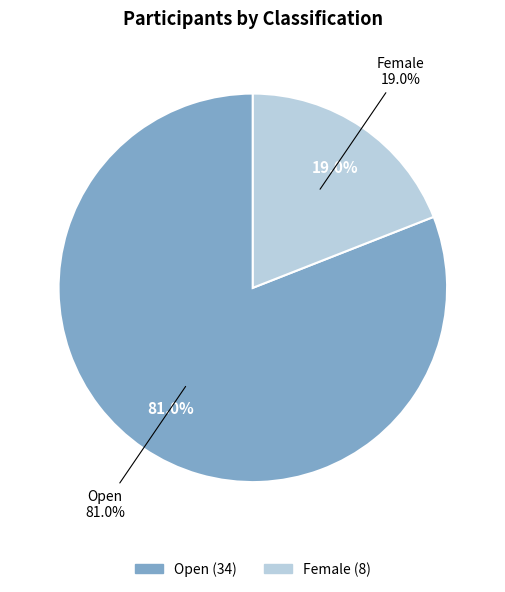

What percentage is the Open slice, to the nearest percent?

81%